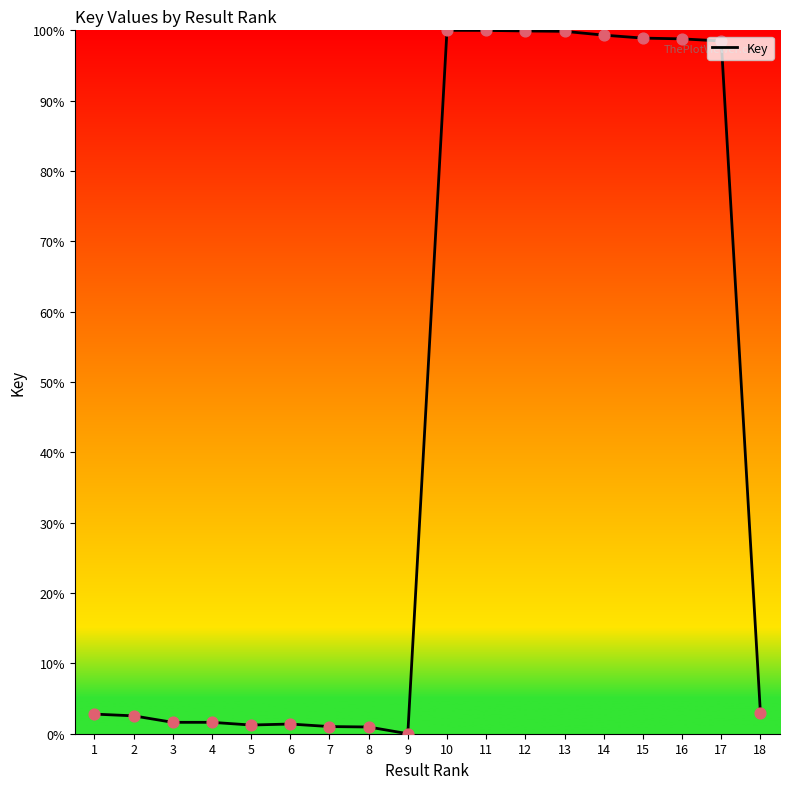

What is the change in value from 13 to 15?

-1.0